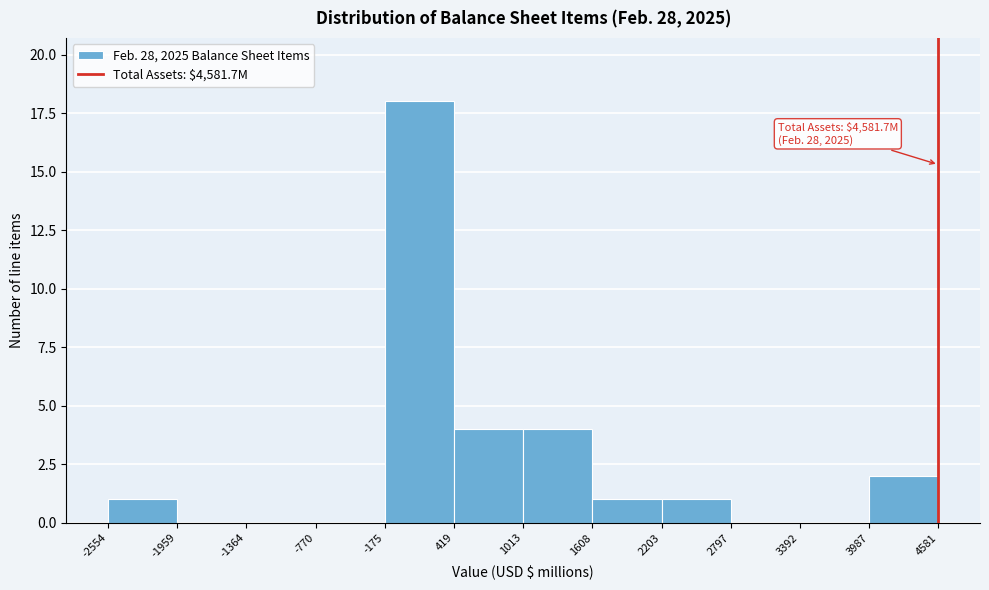

Which range on the x-axis has the tallest bar?

-175 to 419